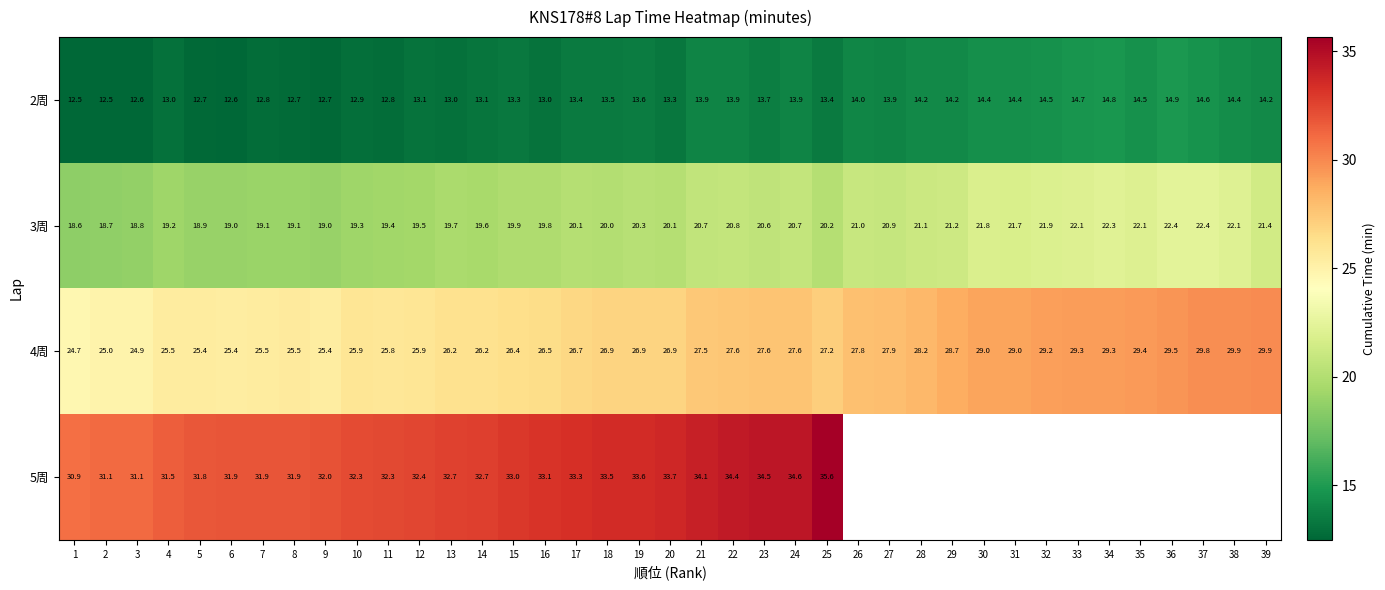

How many data points in 4周 are above 26?

27